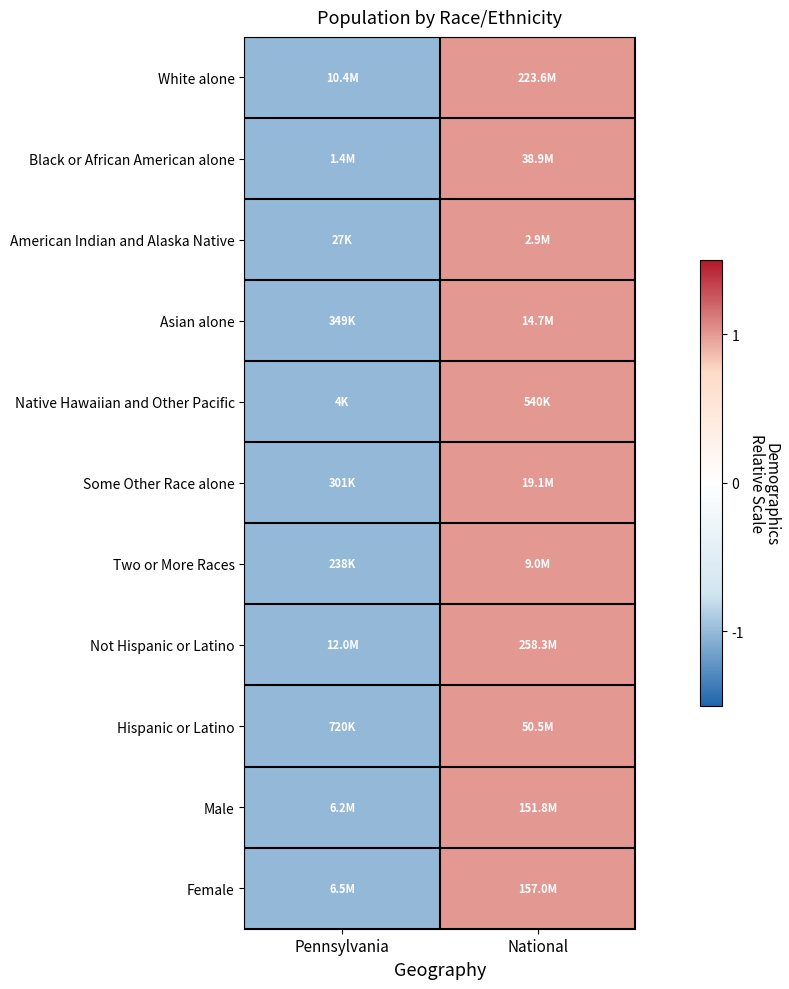

Reading left to right, what are all the values shown in this chart?

White alone: Pennsylvania=-1	National=1
Black or African American alone: Pennsylvania=-1	National=1
American Indian and Alaska Native: Pennsylvania=-1	National=1
Asian alone: Pennsylvania=-1	National=1
Native Hawaiian and Other Pacific: Pennsylvania=-1	National=1
Some Other Race alone: Pennsylvania=-1	National=1
Two or More Races: Pennsylvania=-1	National=1
Not Hispanic or Latino: Pennsylvania=-1	National=1
Hispanic or Latino: Pennsylvania=-1	National=1
Male: Pennsylvania=-1	National=1
Female: Pennsylvania=-1	National=1